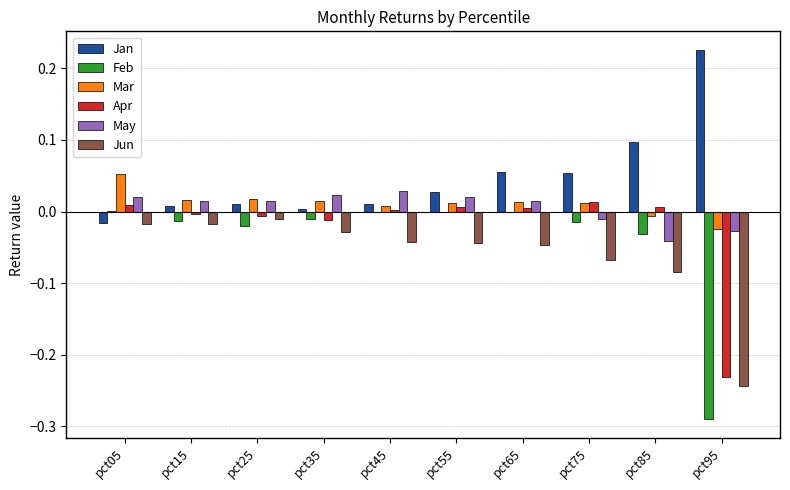

Which series has the largest total across all categories?

Jan